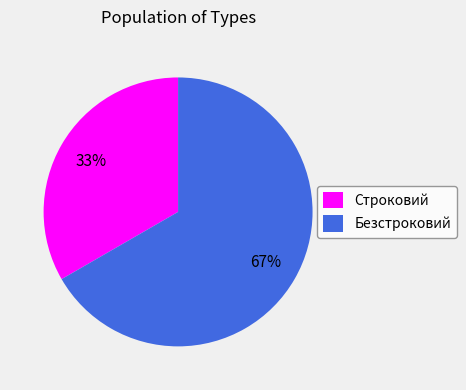

What percentage is the Безстроковий slice, to the nearest percent?

67%